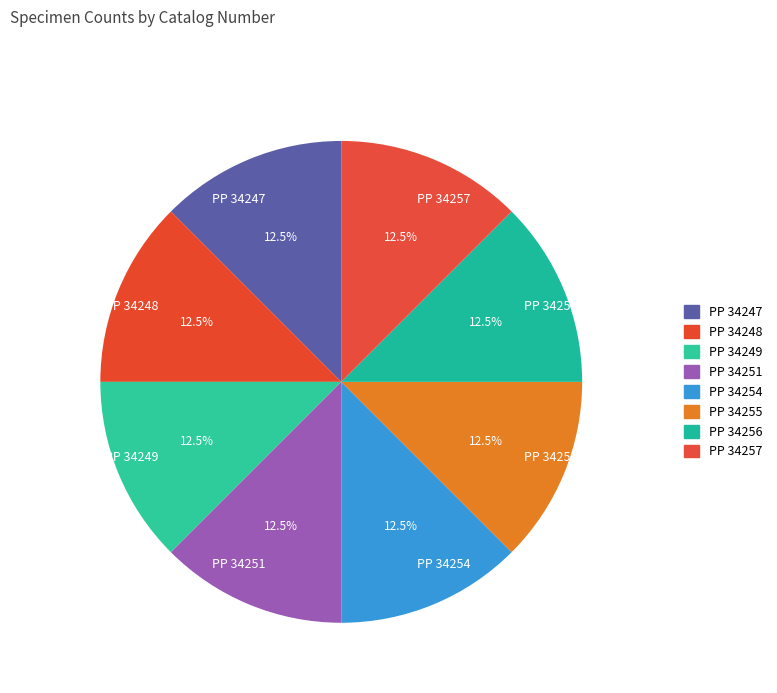

True or false: PP 34255 accounts for 21% of the total.

False